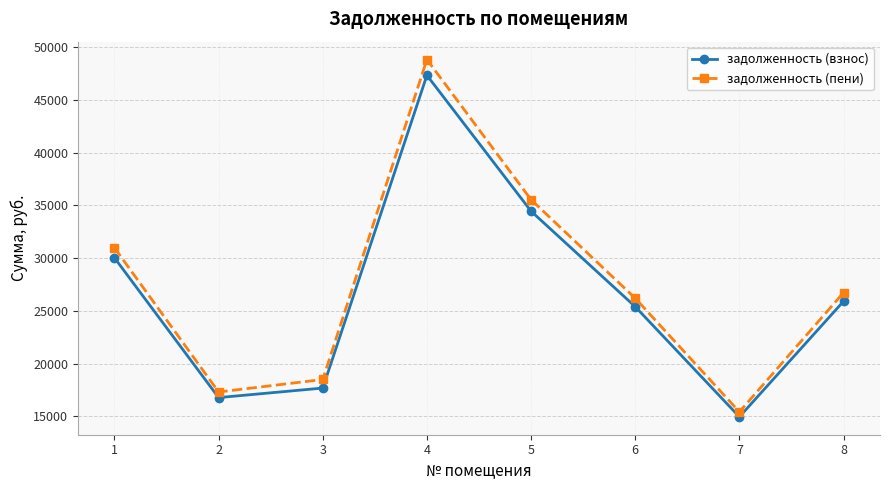

In задолженность (взнос), how many points are lower than both neighbors (excluding endpoints)?

2